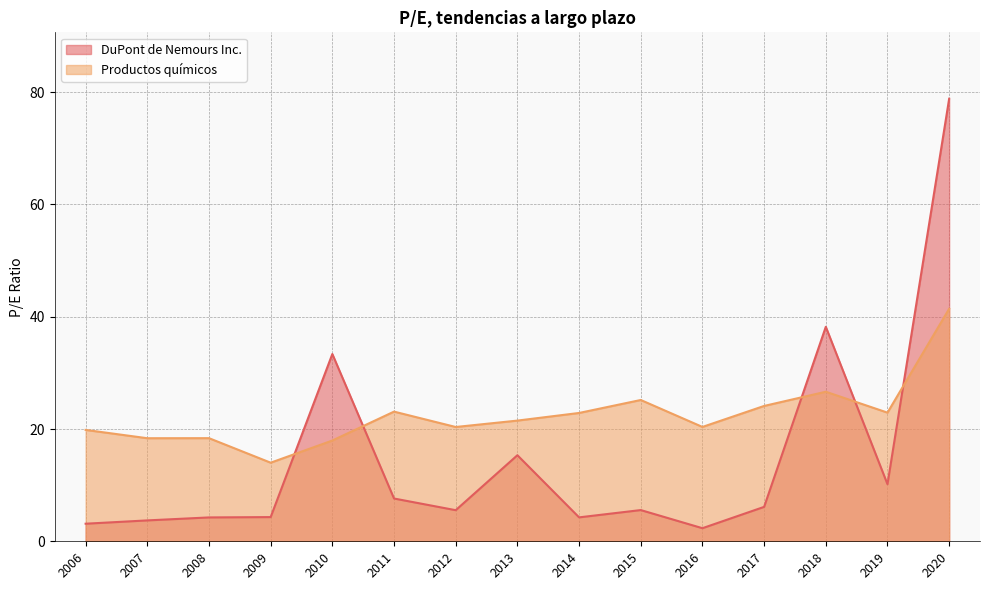

How many lines are shown in the chart?

2